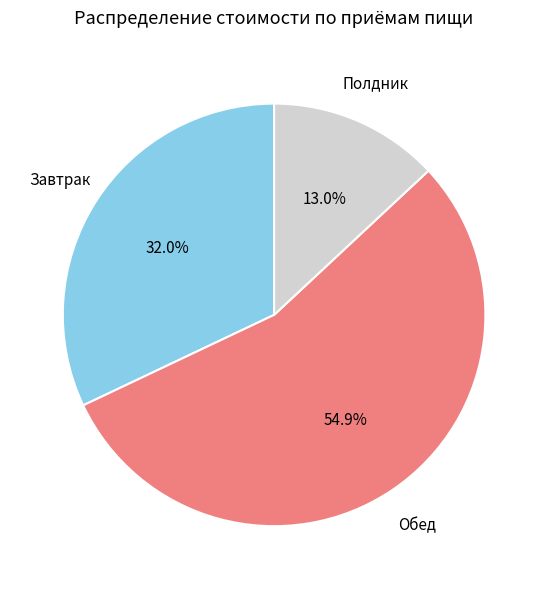

Is there any slice that represents more than half of the pie?

Yes